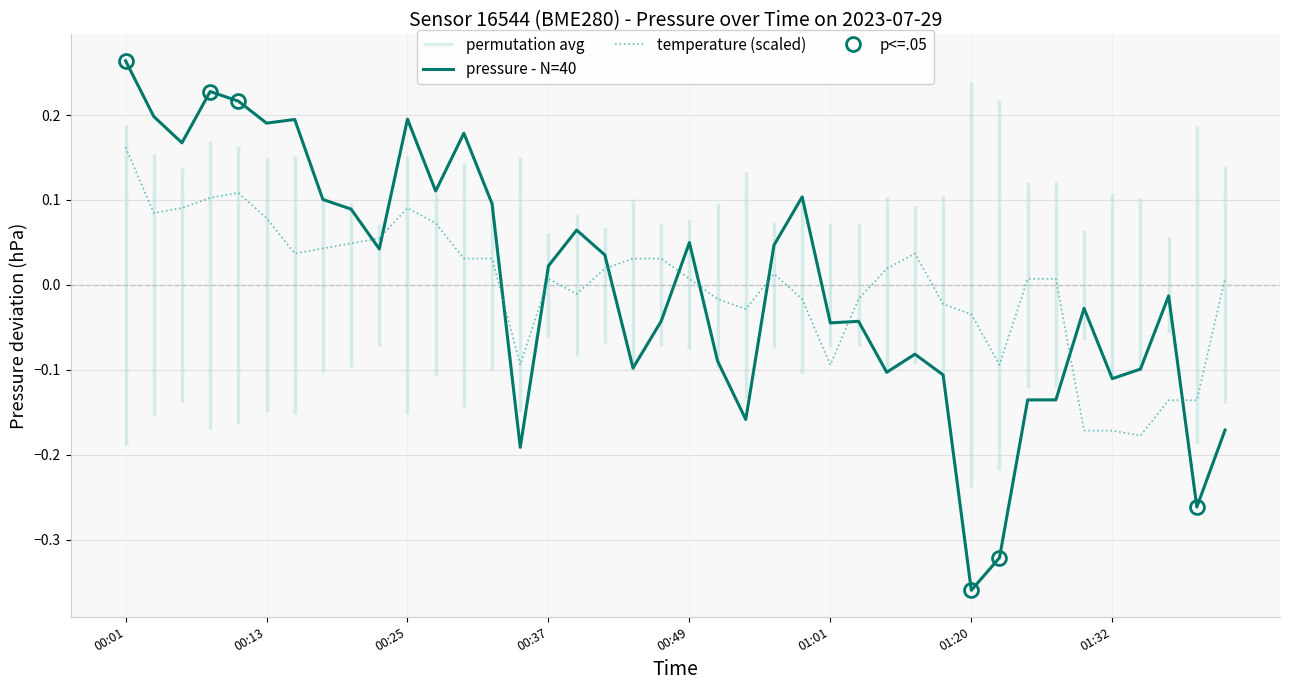

At which category is the sum across all series the highest?

00:01